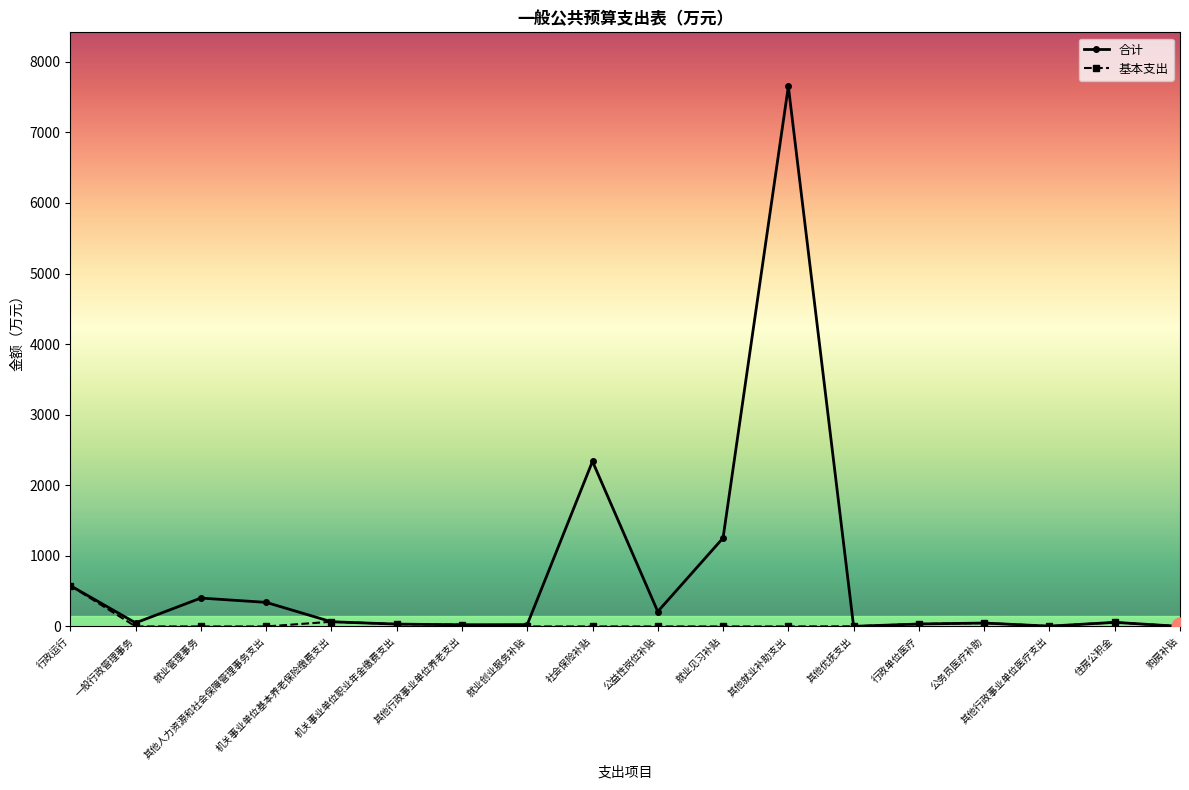

List the series in order of their overall mean, highest first.

合计, 基本支出